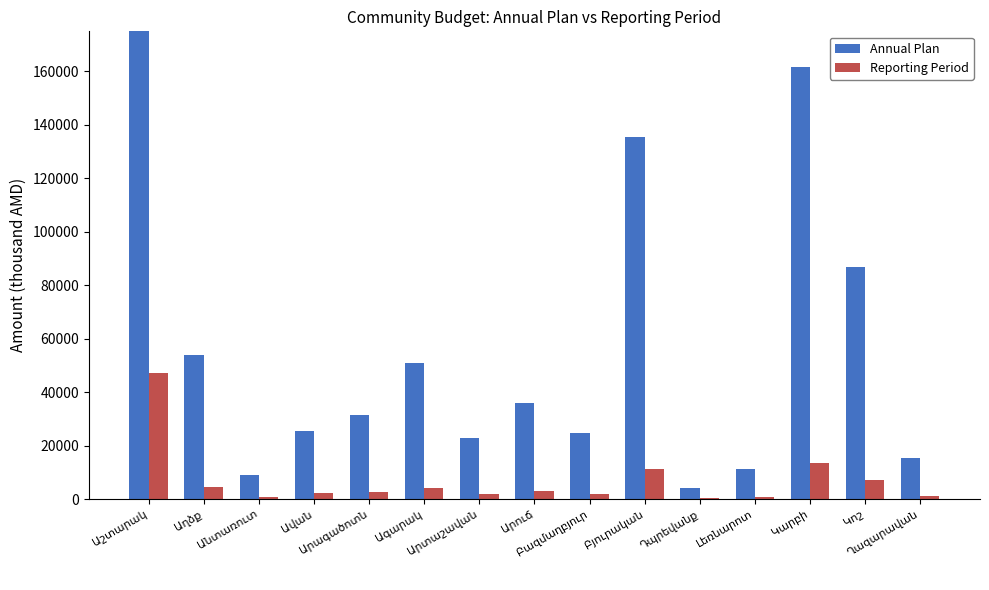

Is the value of Annual Plan at Դպրեվանք greater than the value of Reporting Period at Արտաշավան?

Yes